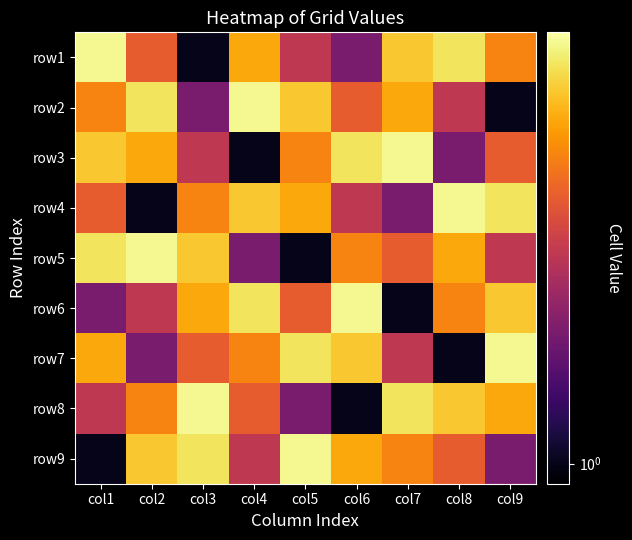

Reading left to right, list all the values displayed in this chart.

row1: col1=9	col2=4	col3=1	col4=6	col5=3	col6=2	col7=7	col8=8	col9=5
row2: col1=5	col2=8	col3=2	col4=9	col5=7	col6=4	col7=6	col8=3	col9=1
row3: col1=7	col2=6	col3=3	col4=1	col5=5	col6=8	col7=9	col8=2	col9=4
row4: col1=4	col2=1	col3=5	col4=7	col5=6	col6=3	col7=2	col8=9	col9=8
row5: col1=8	col2=9	col3=7	col4=2	col5=1	col6=5	col7=4	col8=6	col9=3
row6: col1=2	col2=3	col3=6	col4=8	col5=4	col6=9	col7=1	col8=5	col9=7
row7: col1=6	col2=2	col3=4	col4=5	col5=8	col6=7	col7=3	col8=1	col9=9
row8: col1=3	col2=5	col3=9	col4=4	col5=2	col6=1	col7=8	col8=7	col9=6
row9: col1=1	col2=7	col3=8	col4=3	col5=9	col6=6	col7=5	col8=4	col9=2